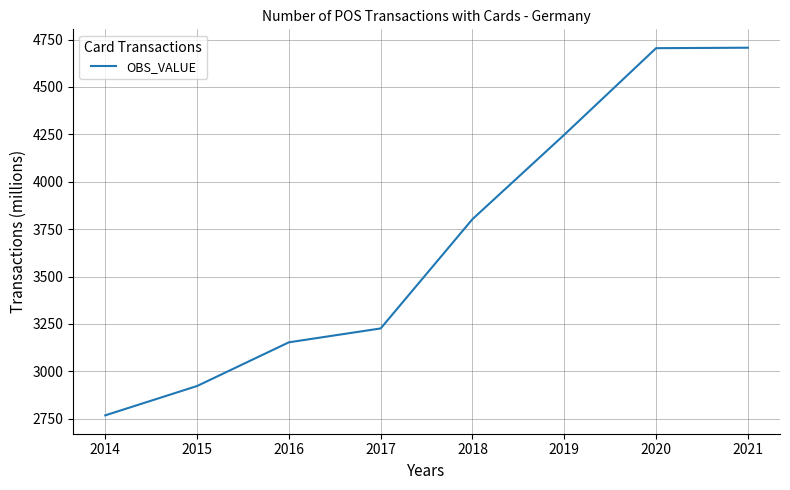

At which category does the chart reach its minimum across all series?

2014